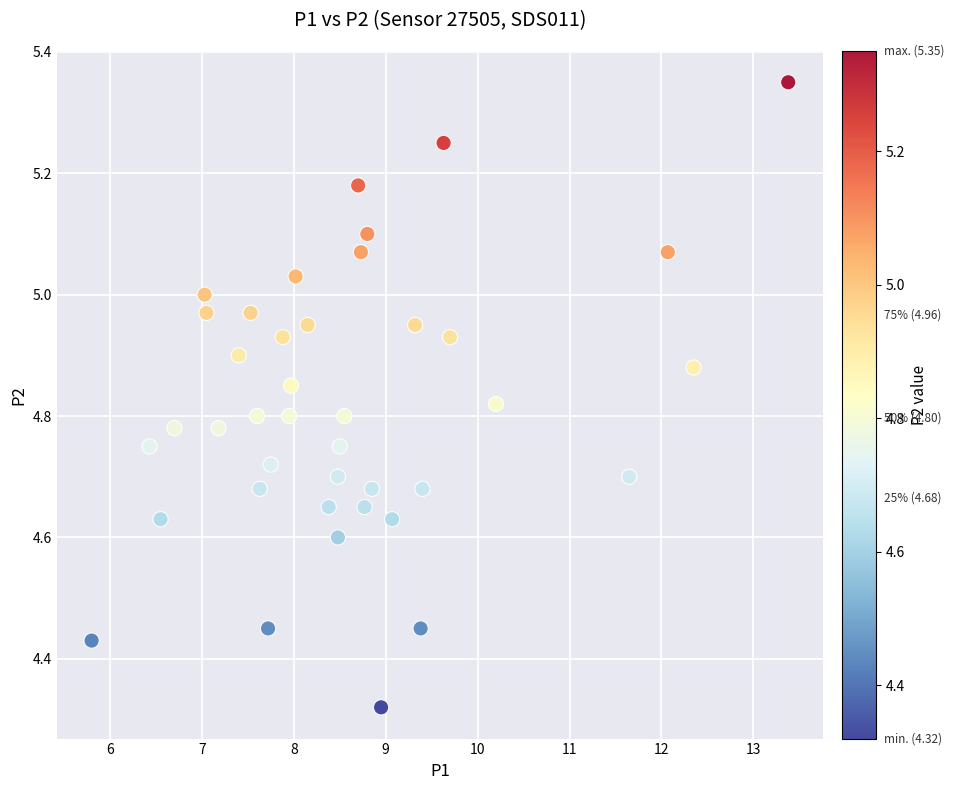

What is the range of X values (max minus min)?

7.6